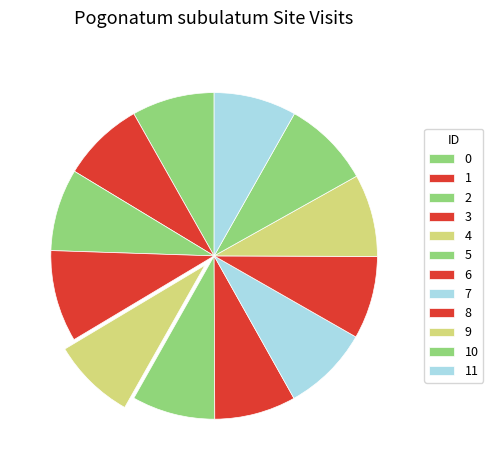

What is the change in value from 4 to 7?

+76444